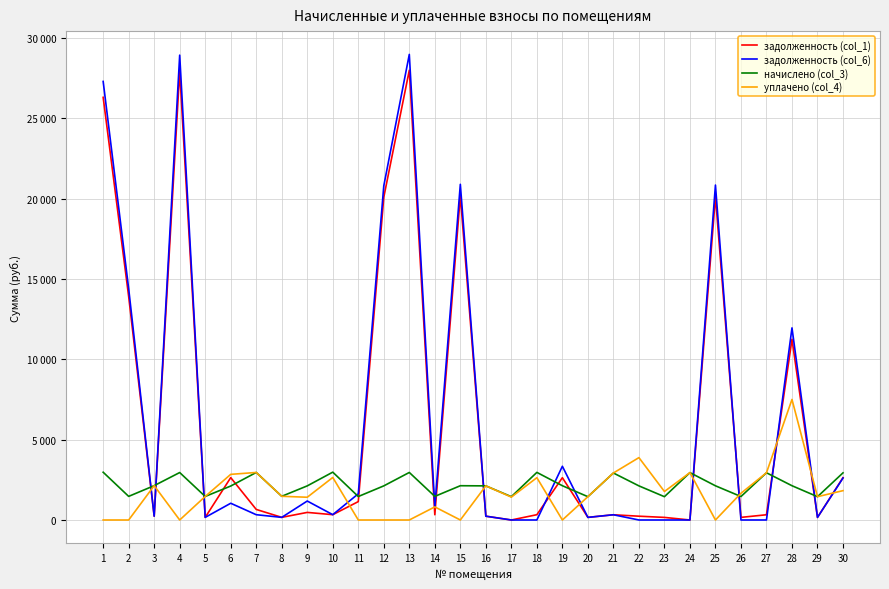

Is the value of задолженность (col_6) at 19 greater than the value of уплачено (col_4) at 15?

Yes